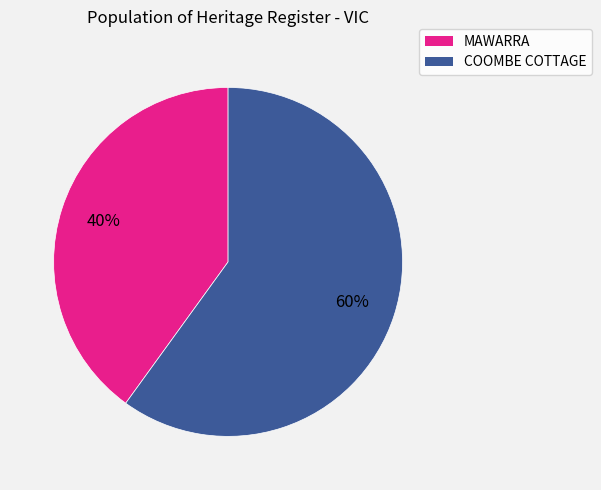

Approximately how many times larger is the value at MAWARRA compared to COOMBE COTTAGE?

0.7